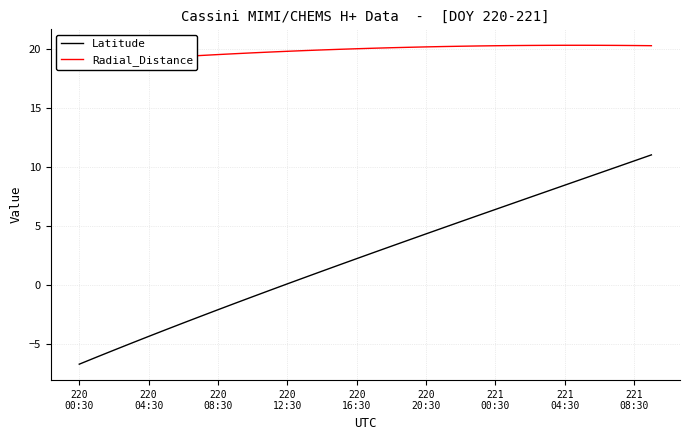

In Radial_Distance, how many points are higher than both neighbors (excluding endpoints)?

1